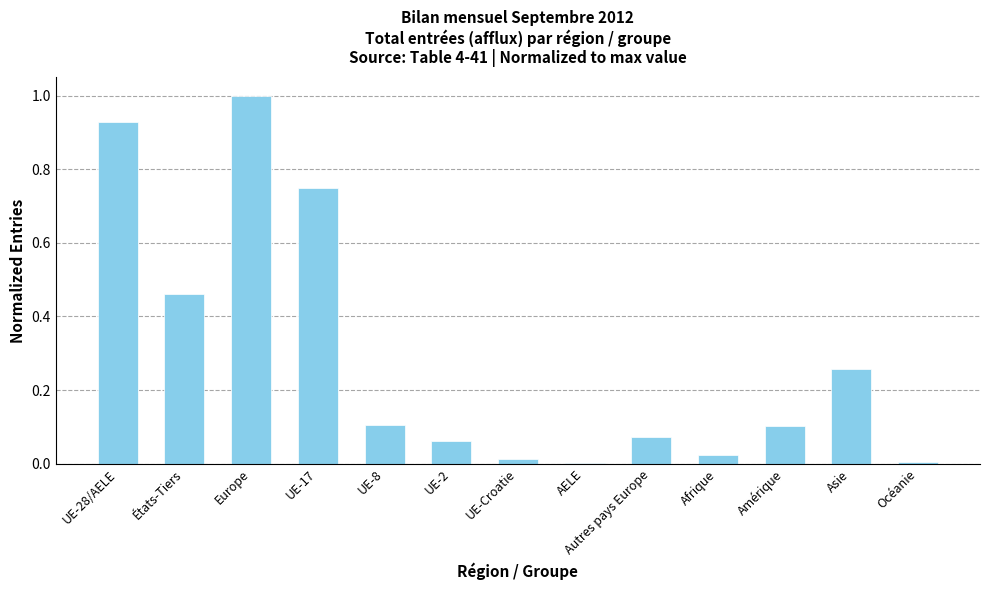

What is the sum of all values?

3.8